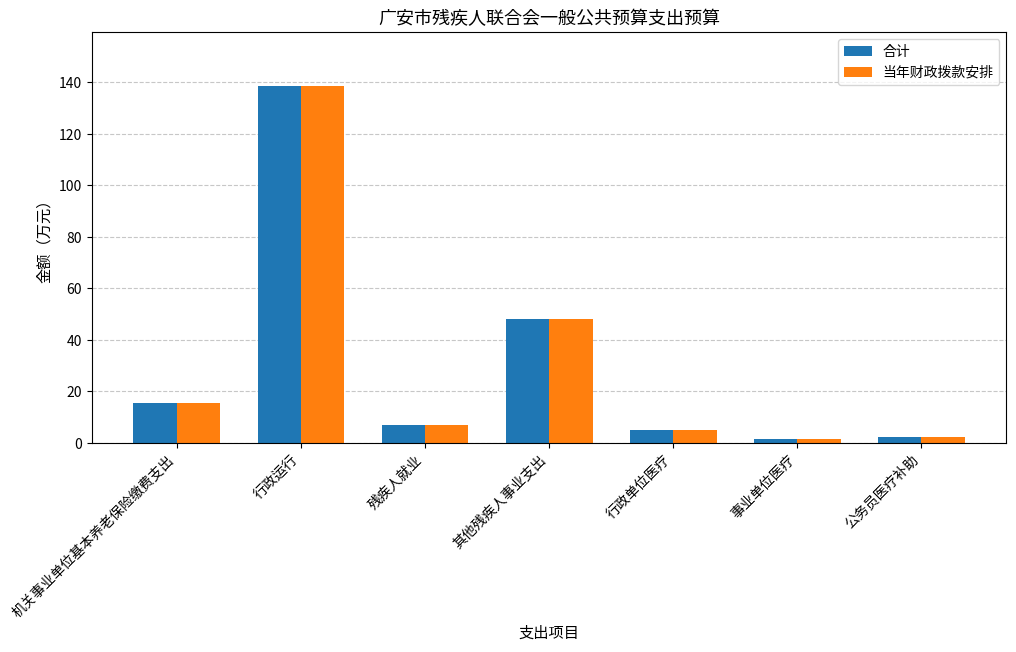

Is the value of 合计 at 其他残疾人事业支出 greater than the value of 当年财政拨款安排 at 公务员医疗补助?

Yes